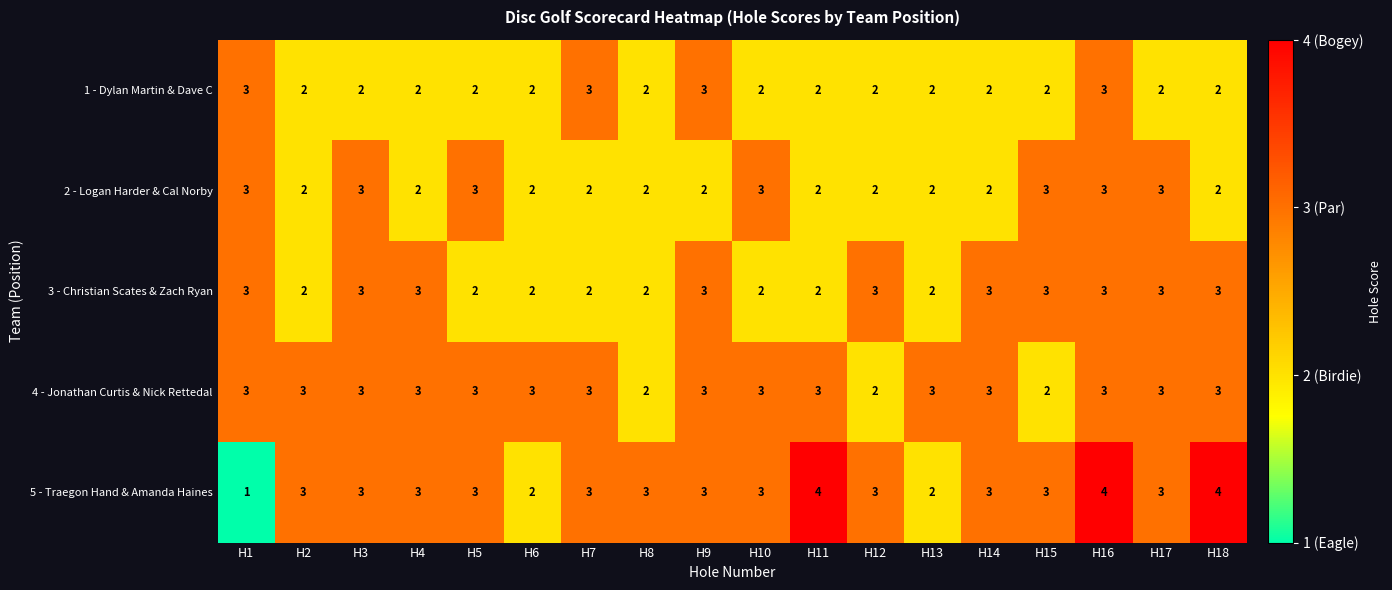

Which label corresponds to the smallest value in the chart?

H1